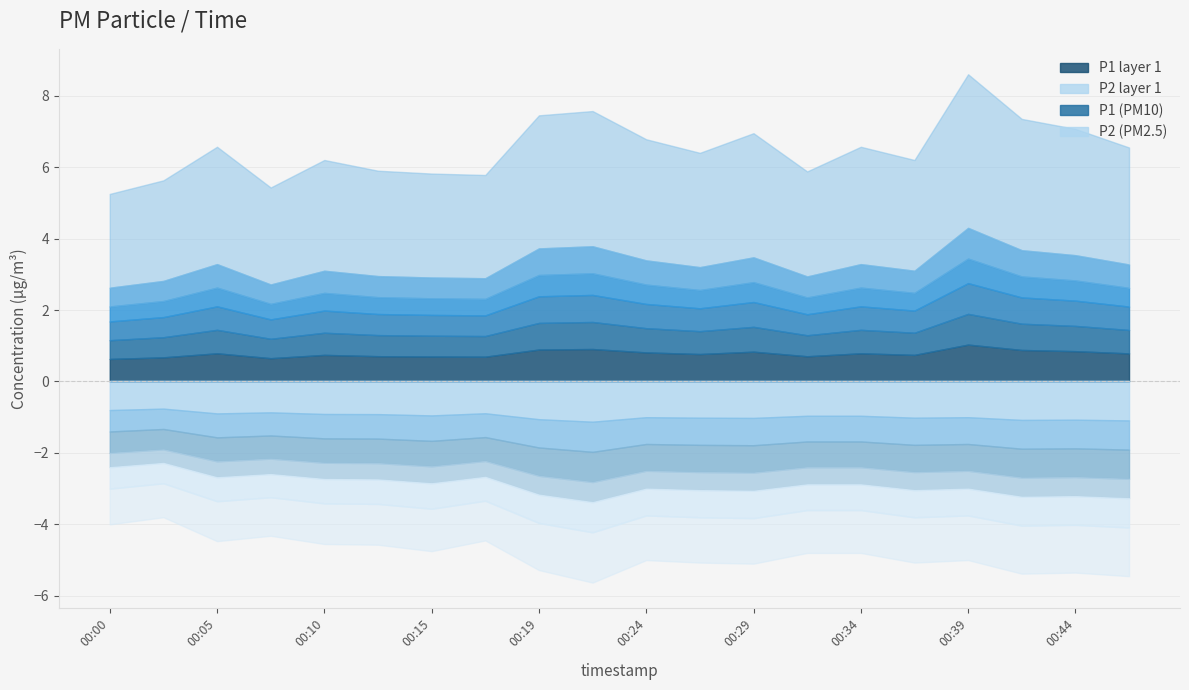

What is the value of the P2 point at the 19th from the left?

5.3